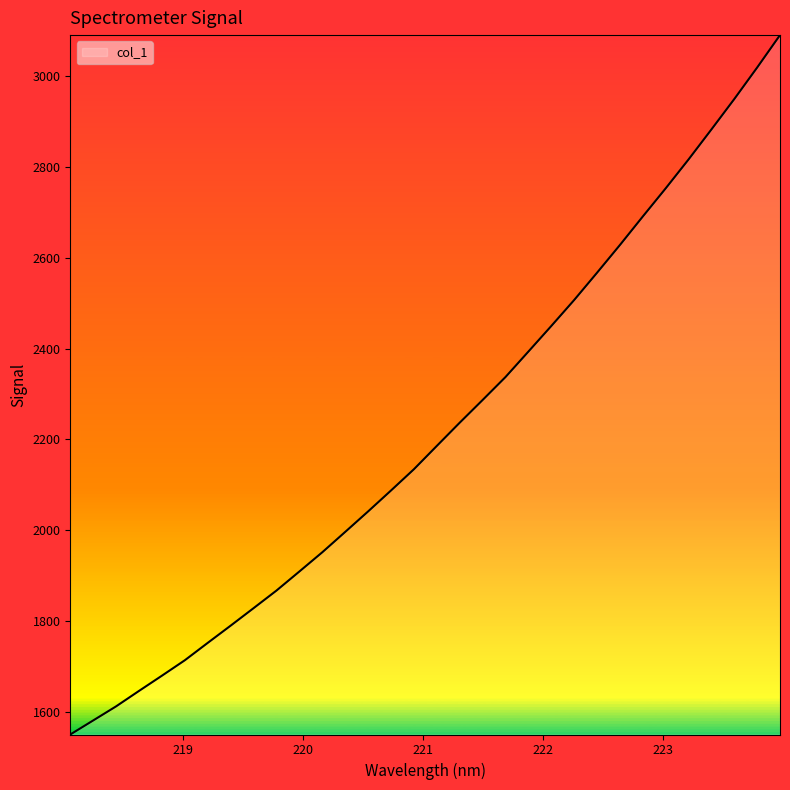

What is the difference between the maximum and second lowest values?

1510.1